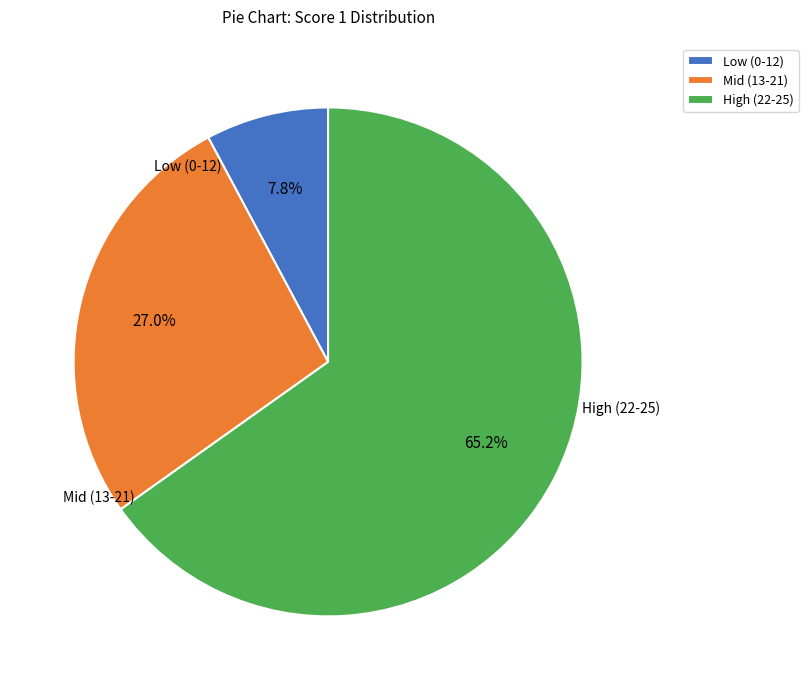

Do High (22-25) and Low (0-12) together represent more than half of the pie?

Yes